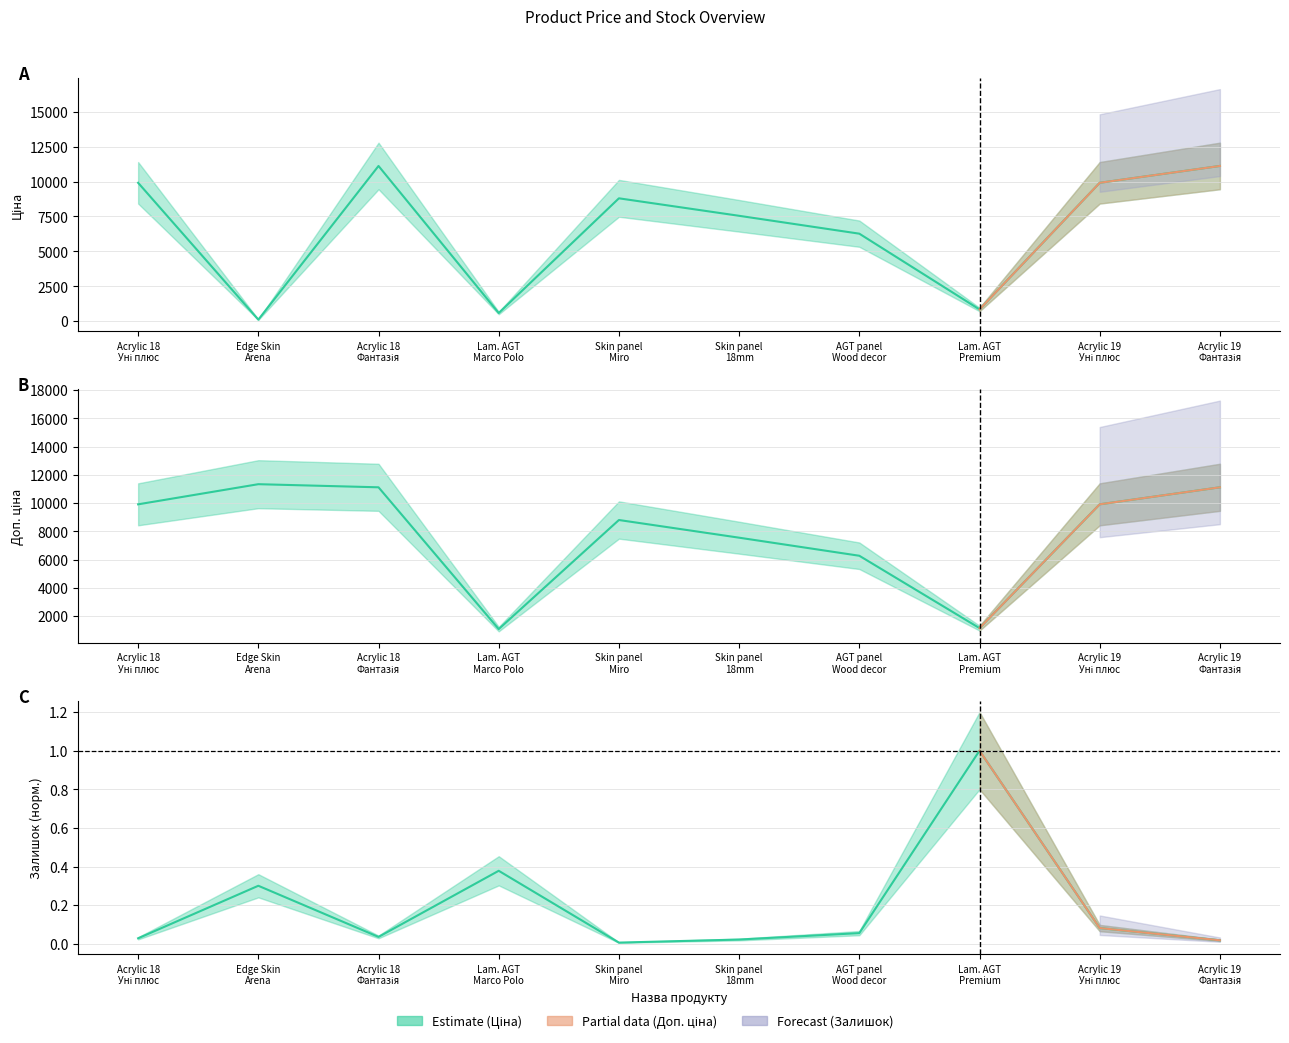

What is the value of the Доп. ціна point at the 8th from the left?

1142.1